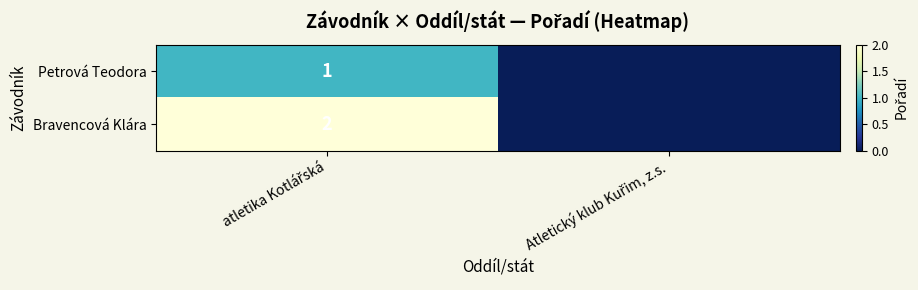

Is the value of Bravencová Klára at atletika Kotlářská greater than the value of Petrová Teodora at Atletický klub Kuřim, z.s.?

Yes